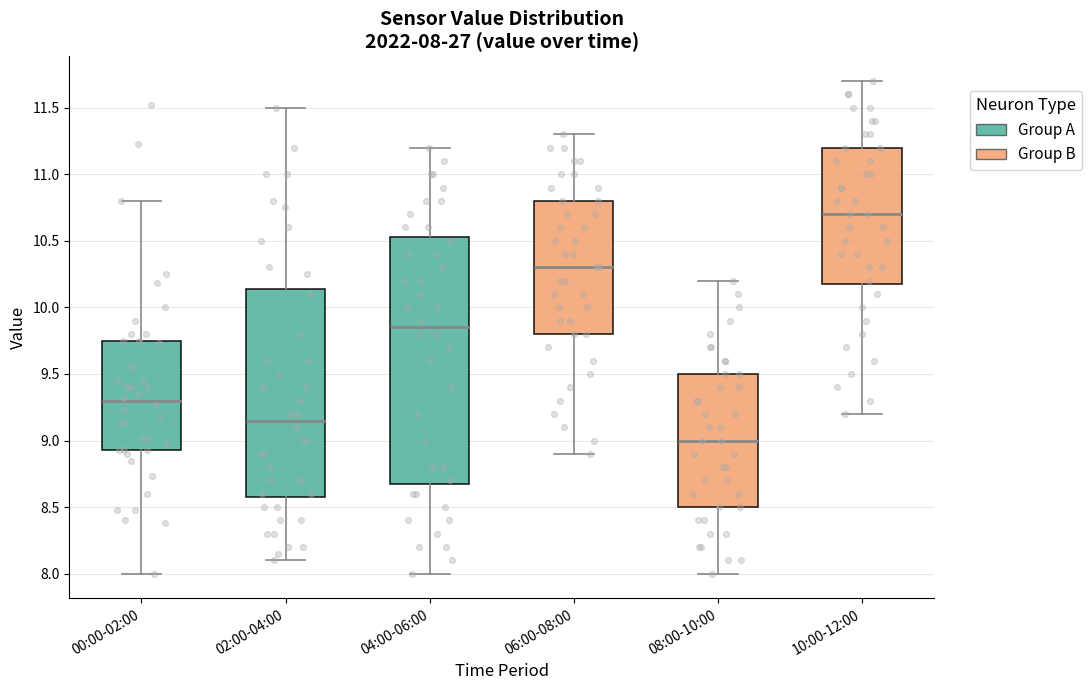

Which box is the tallest, from its lower edge to its upper edge?

04:00-06:00